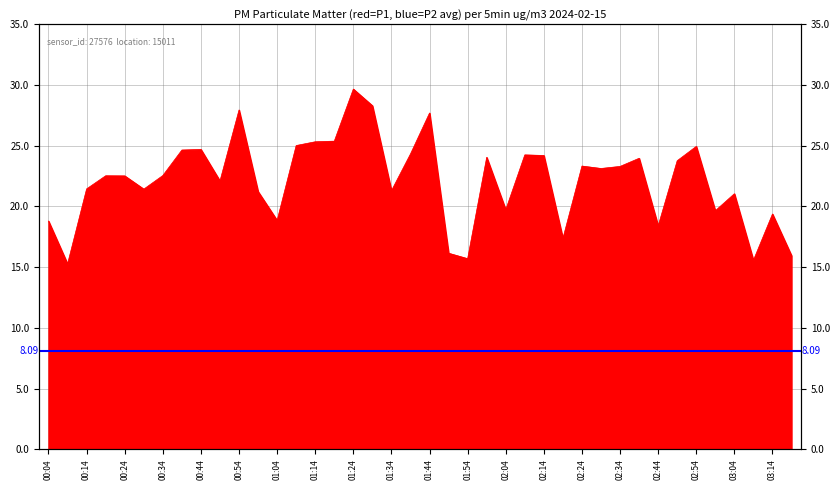

The value at 02:09 is 24.2. True or false?

True